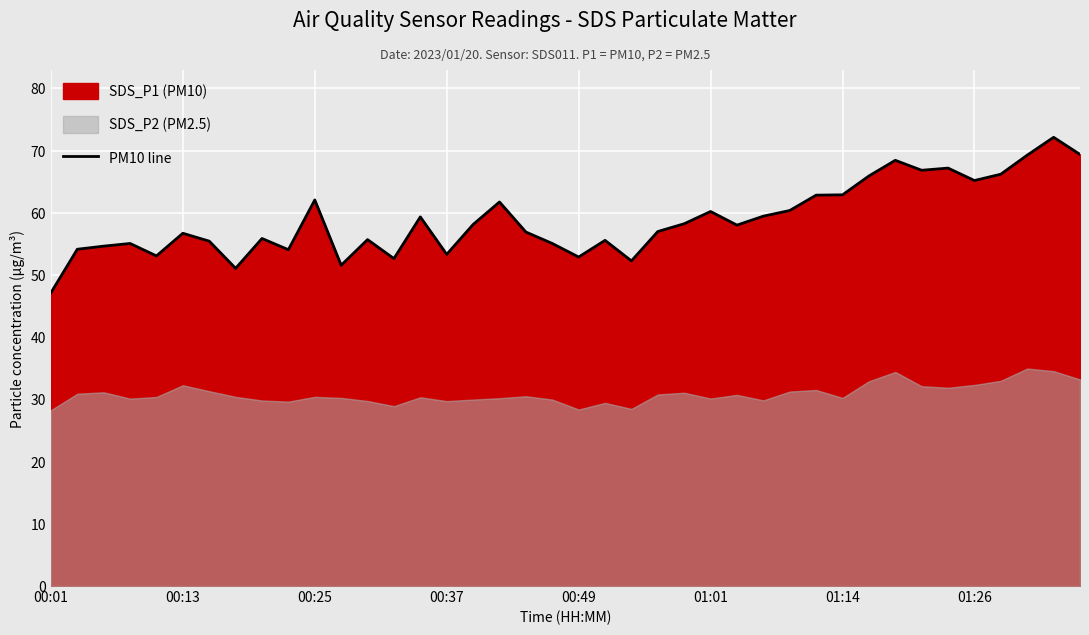

How many lines are shown in the chart?

1